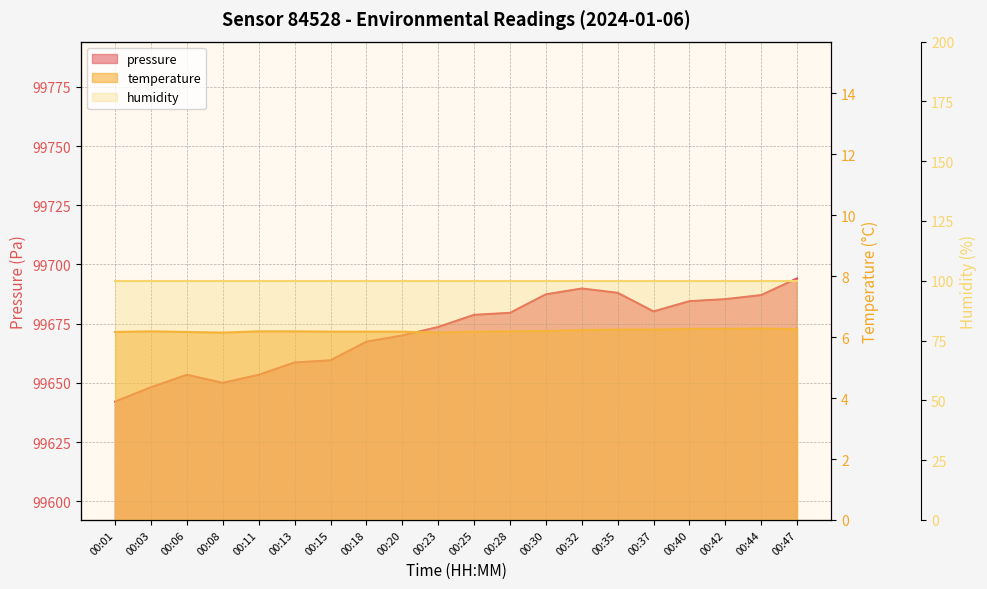

The pressure series shows 99687.1 at 00:44. True or false?

True